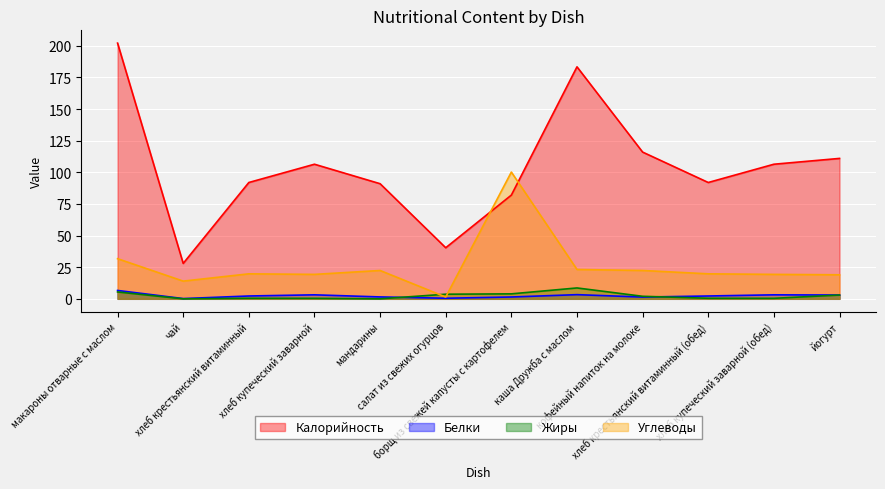

What position from the right is хлеб крестьянский витаминный (обед)?

3